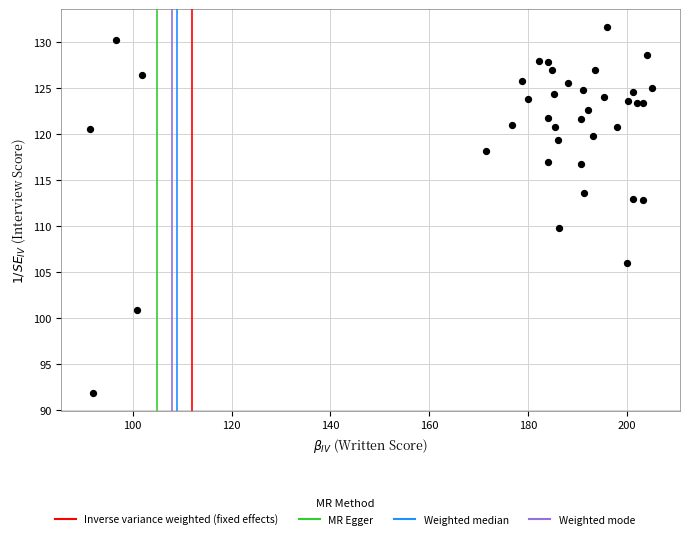

What Y value in the scatter plot is closest to 111?

109.8